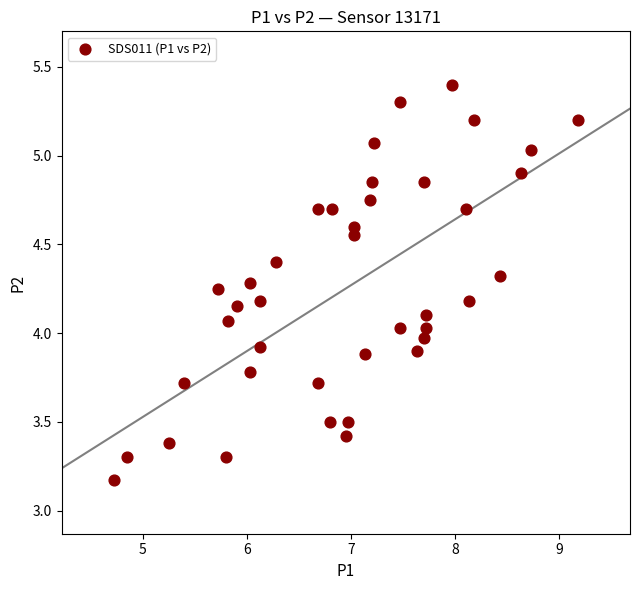

What is the range of Y values (max minus min)?

2.2